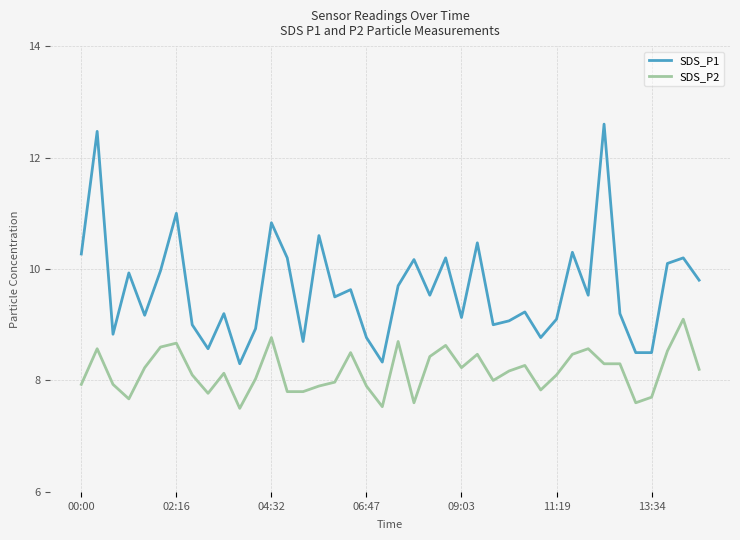

True or false: SDS_P2 and SDS_P1 intersect in this chart.

False